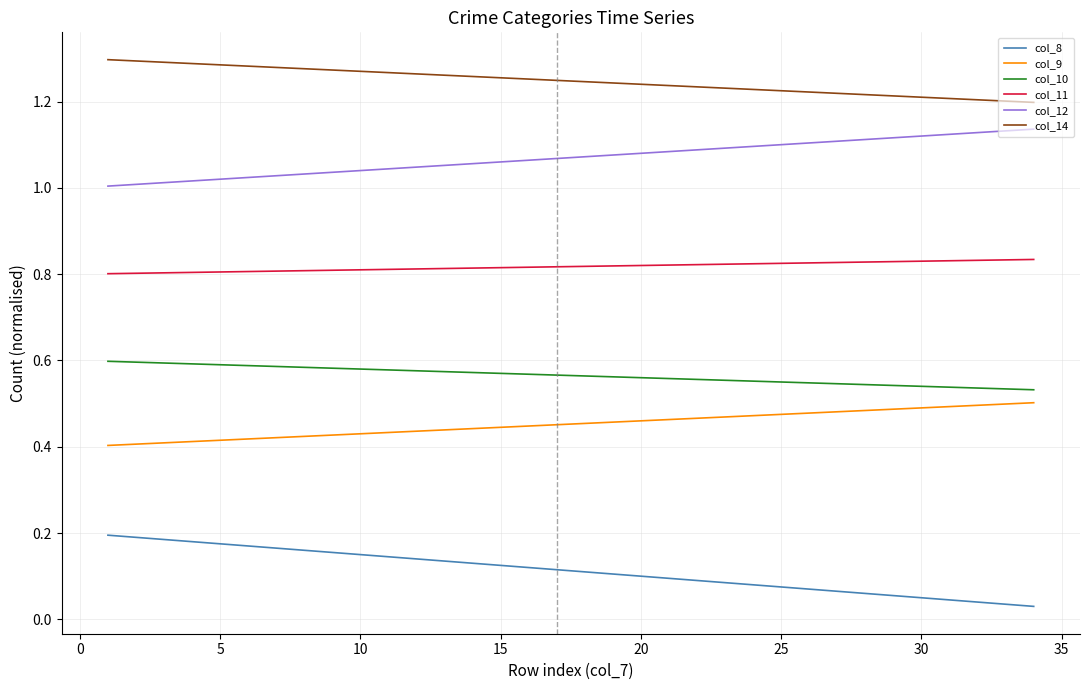

True or false: col_8 and col_9 intersect in this chart.

False